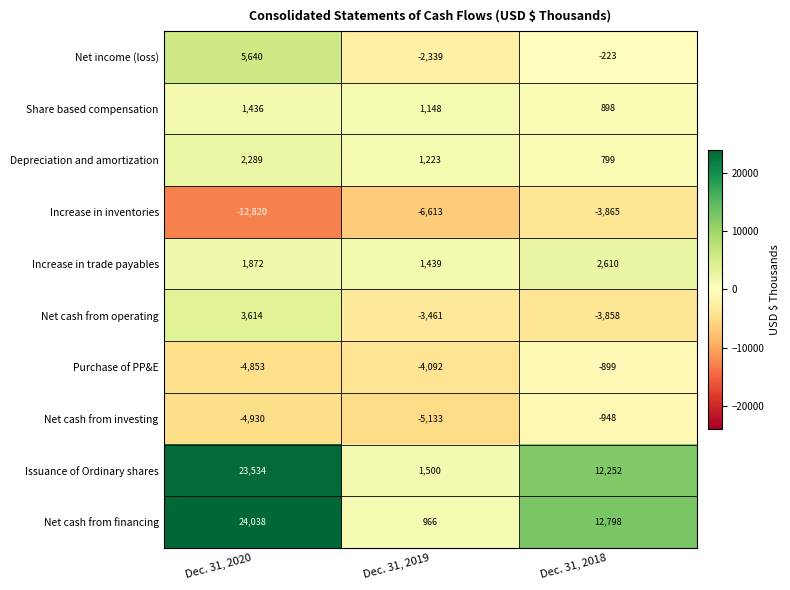

The Net cash from investing series shows -4930 at Dec. 31, 2020. True or false?

True